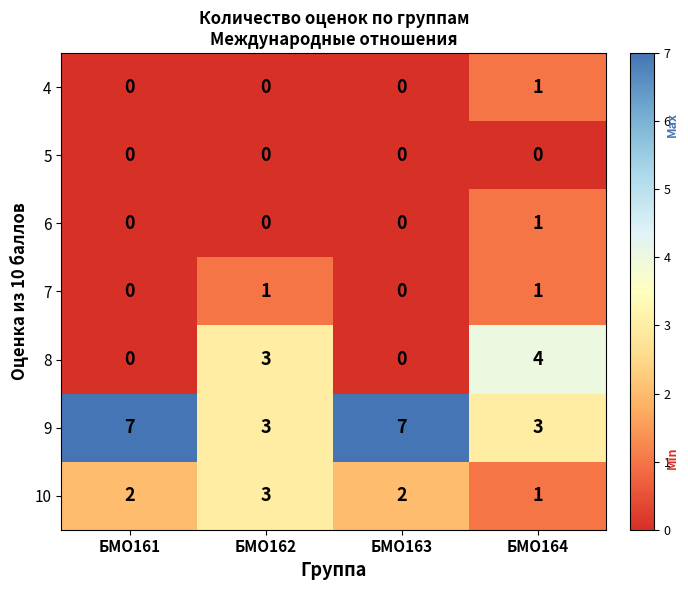

The 6 series shows 0 at БМО163. True or false?

True